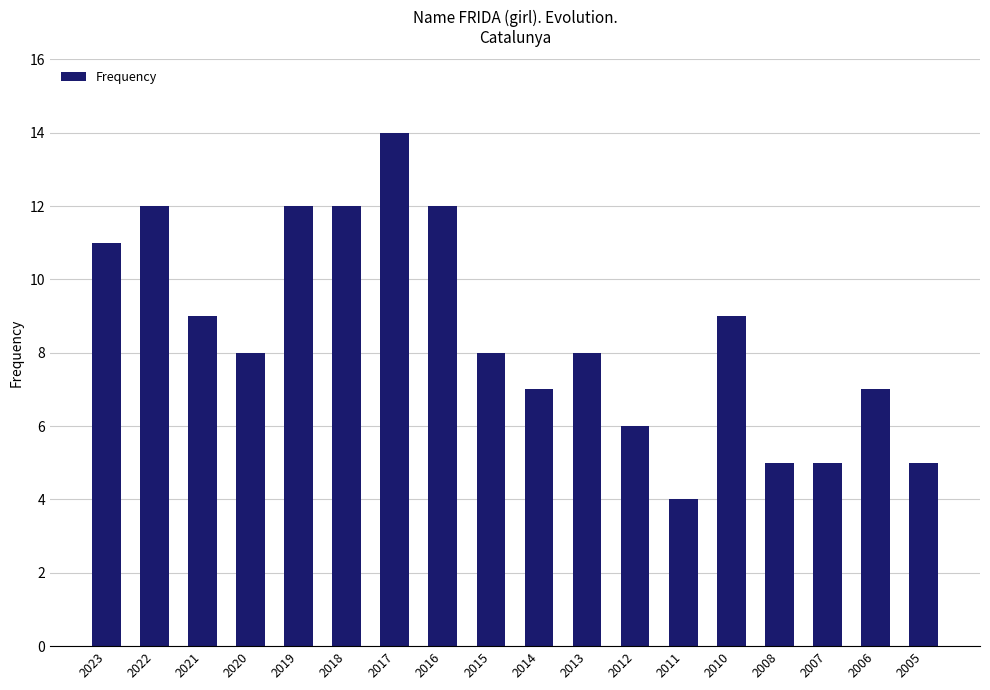

Approximately how many times larger is the value at 2010 compared to 2020?

1.1